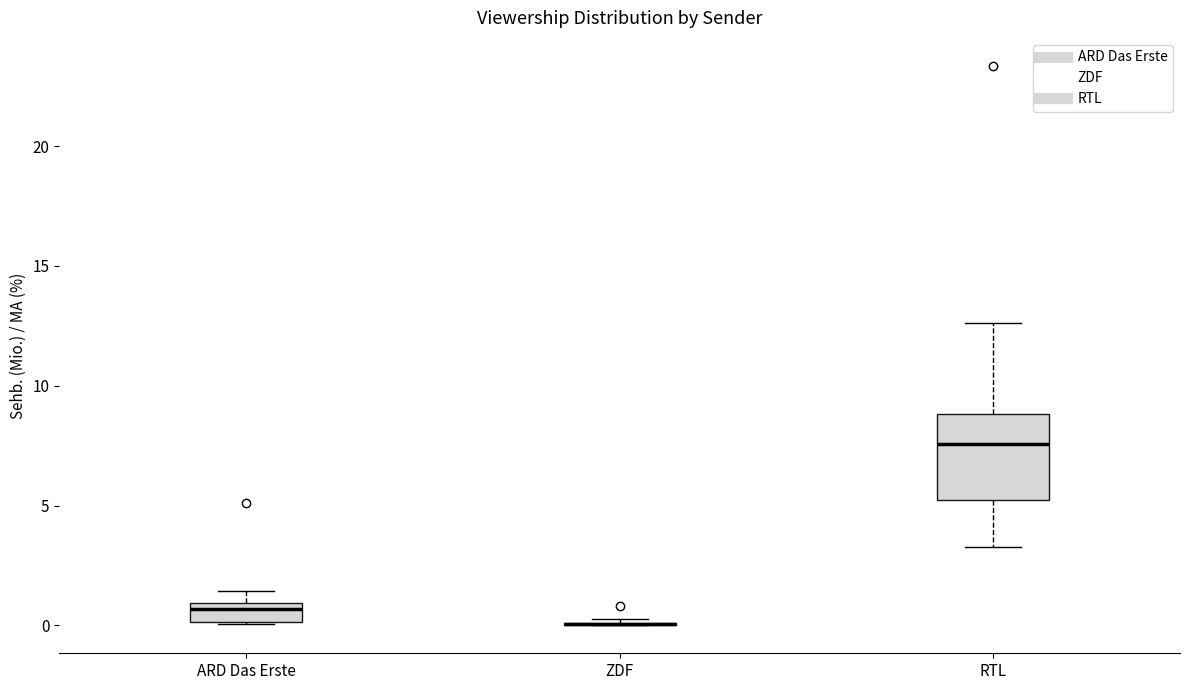

Reading left to right, transcribe this box plot: for each box, give where its median line is, the range the box spans, and where its two whiskers end, as read against the y-axis. The values are not printed on the chart, so give them approximately, as read against the axis.

ARD Das Erste: median 0.5, box 0.0 to 1.0, whiskers 0.0 to 1.5
ZDF: box collapsed to a line at 0.0, whiskers 0.0 to 0.0
RTL: median 7.5, box 5.5 to 9.0, whiskers 3.5 to 12.5